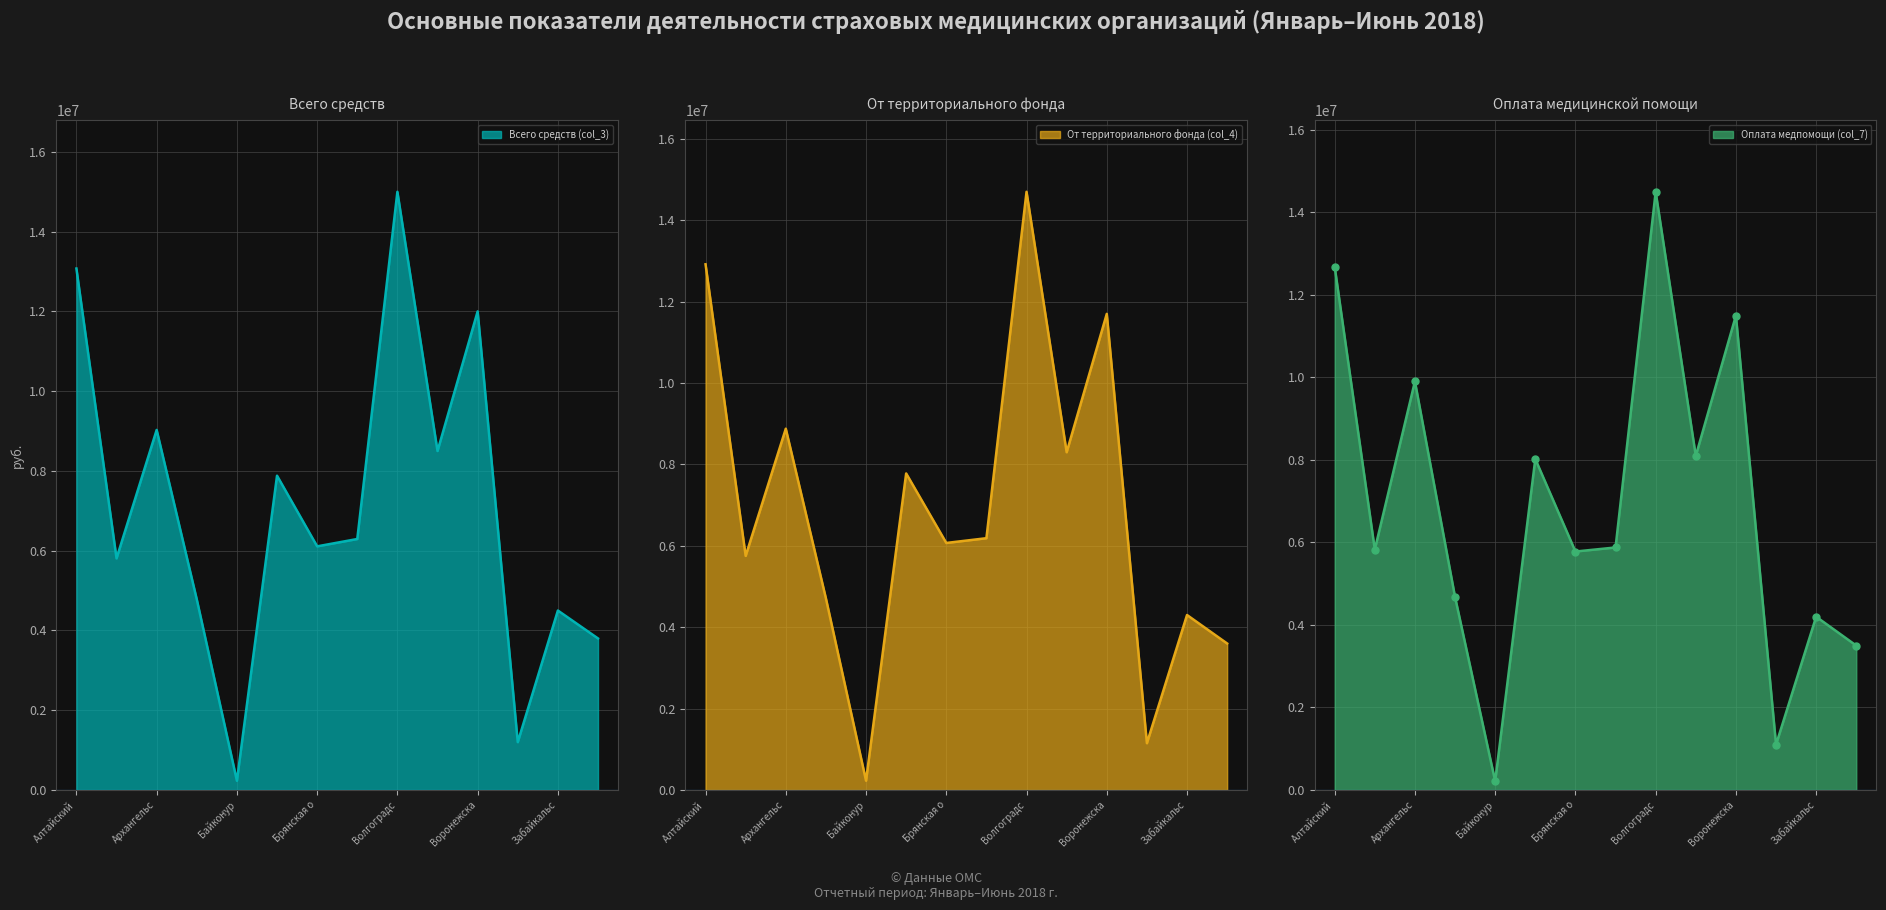

At which label does От территориального фонда (col_4) first exceed 6187528?

Алтайский 